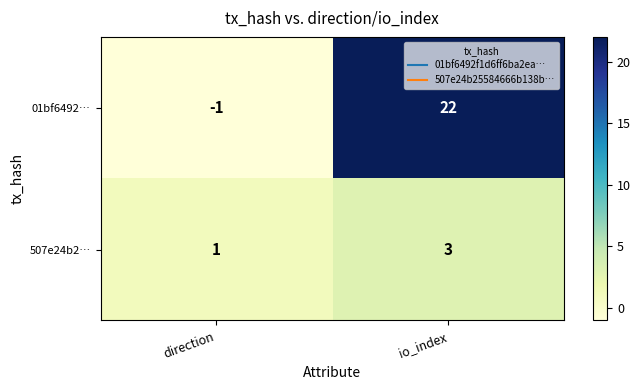

Which label corresponds to the smallest value in the chart?

direction